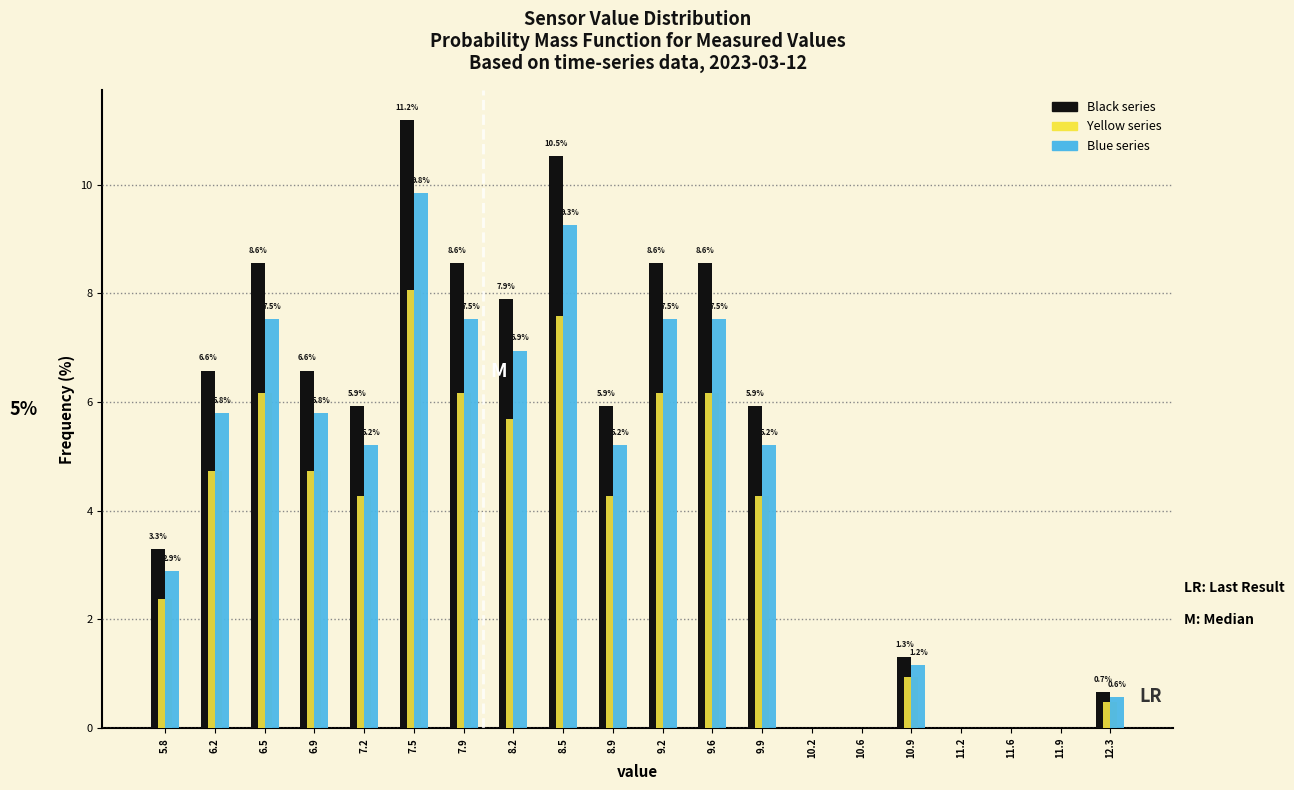

In the Black series series, which range on the x-axis has the tallest bar?

7.35 to 7.70